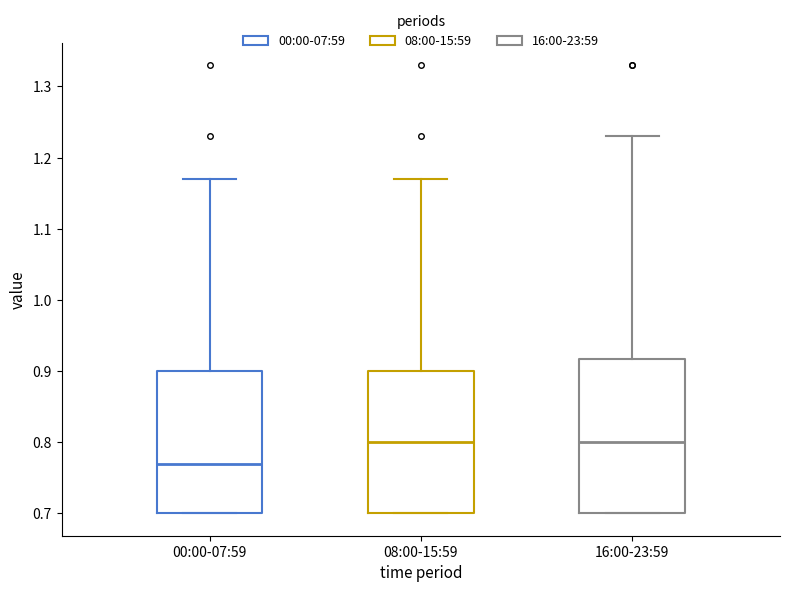

Reading left to right, read every box against the y-axis: the position of its median line, the range the box covers, and the ends of its whiskers. The values are not printed on the chart, so give them approximately, as read against the axis.

00:00-07:59: median 0.77, box 0.70 to 0.90, whiskers 0.70 to 1.17
08:00-15:59: median 0.80, box 0.70 to 0.90, whiskers 0.70 to 1.17
16:00-23:59: median 0.80, box 0.70 to 0.92, whiskers 0.70 to 1.23